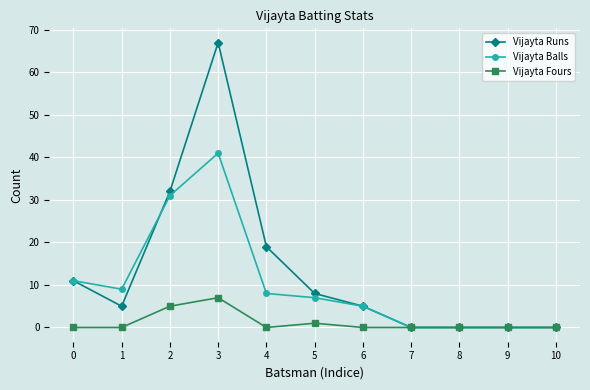

Does the chart display data point markers on the line(s)?

Yes